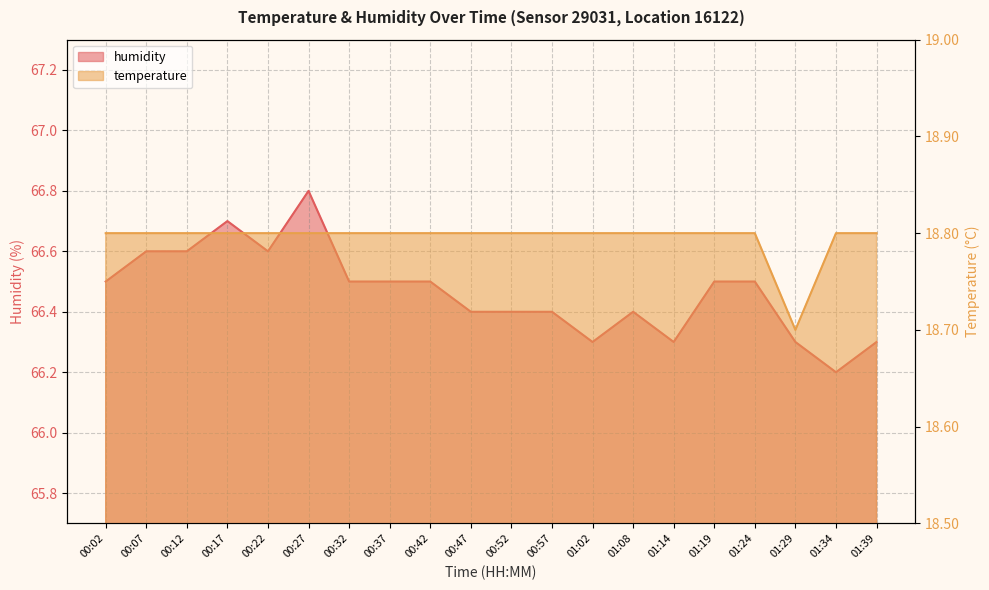

What is the difference between the second highest and second lowest values in the humidity series?

0.4